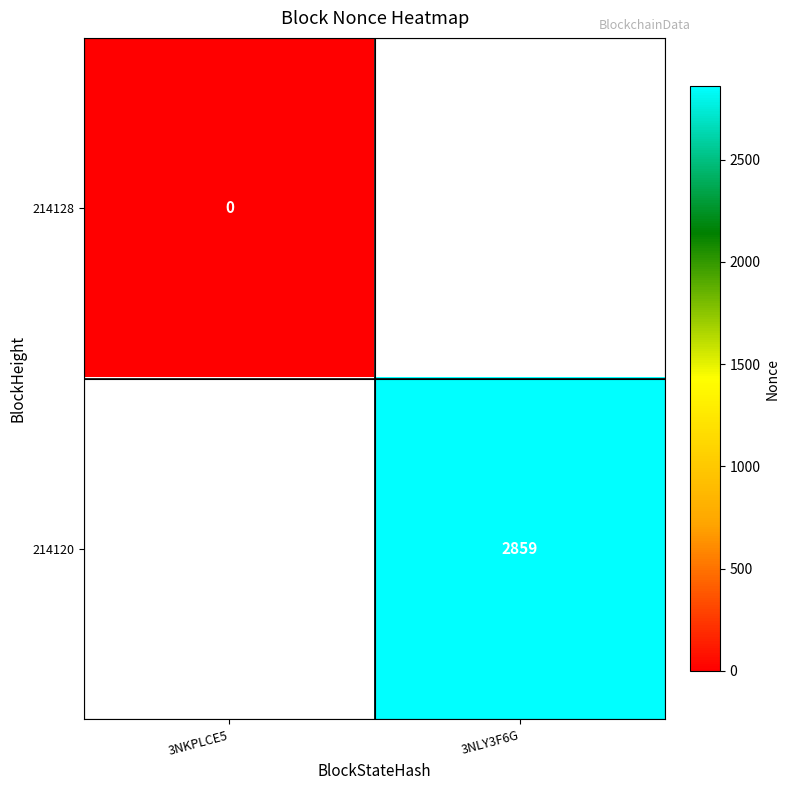

Between 3NKPLCE5 and 3NLY3F6G, which is larger?

3NLY3F6G